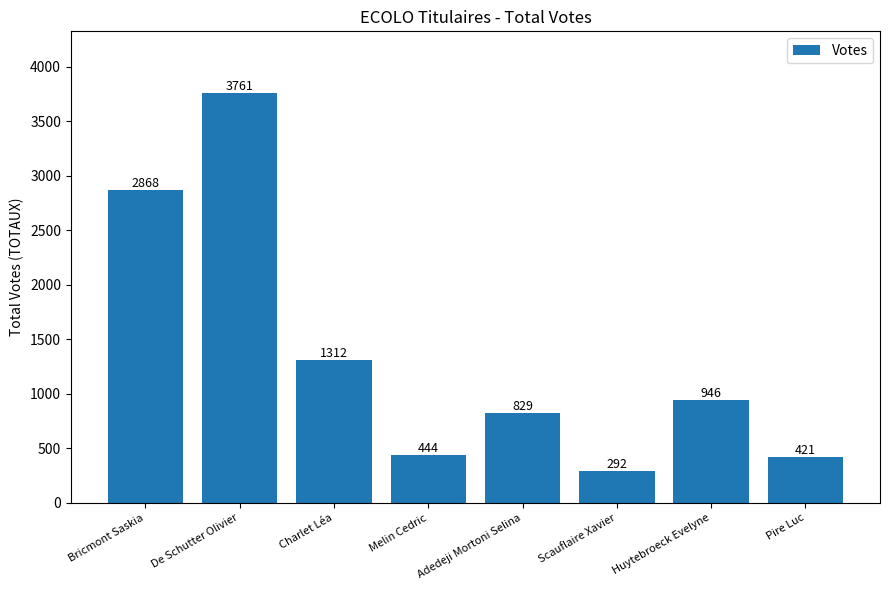

What is the average value?

1359